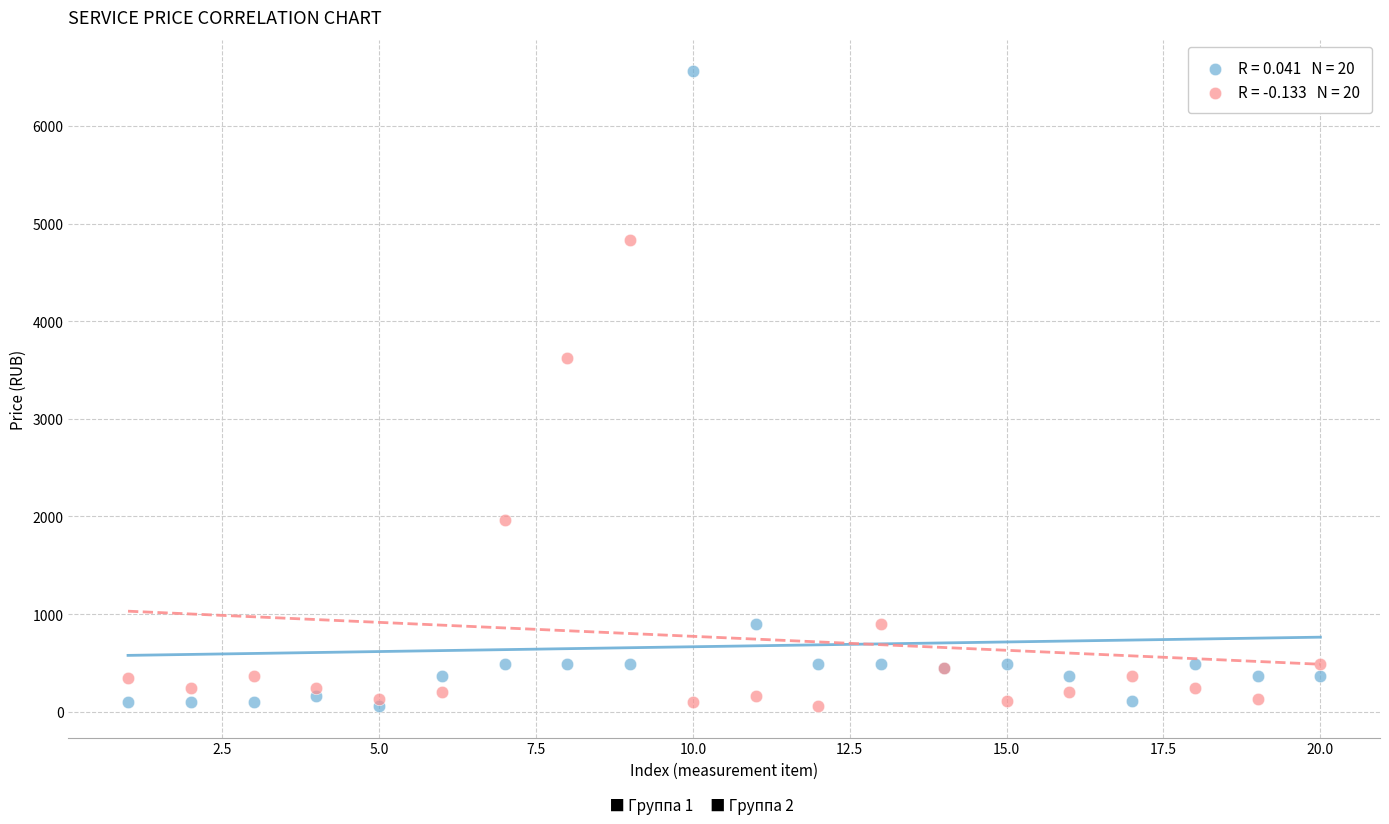

Across all series, what Y value is closest to 3309?

3624.0